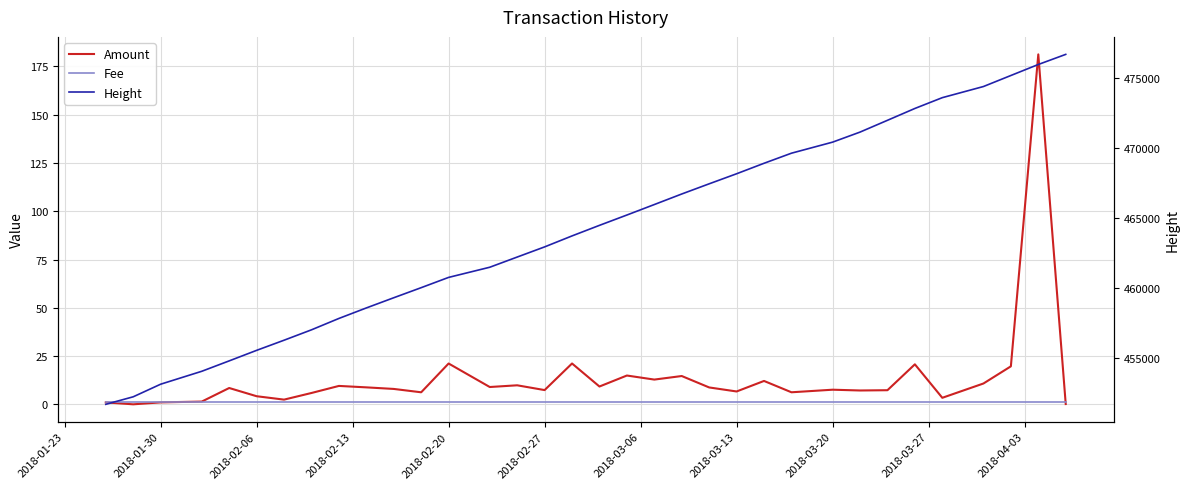

True or false: Height has a value of 470402.0 at 2018-03-20.

True